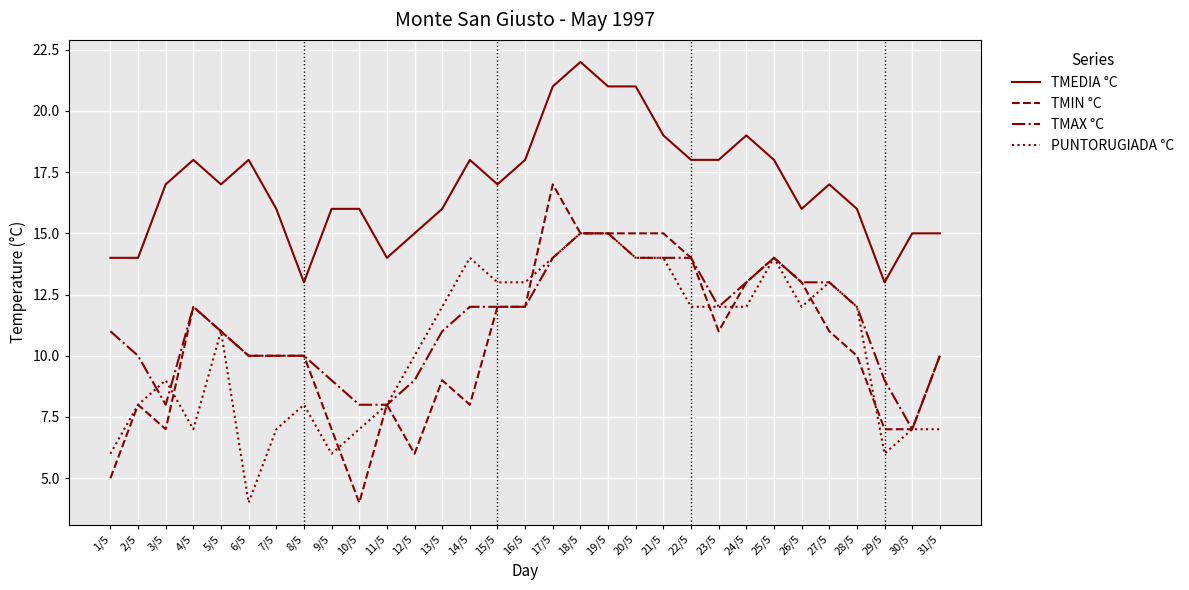

Which series has the widest spread of values?

TMIN °C